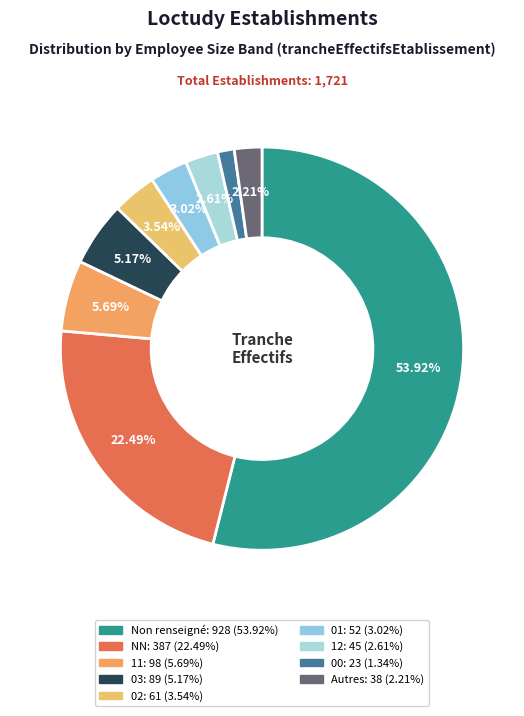

To the nearest percent, what is the difference between the largest and smallest slice percentages?

53%